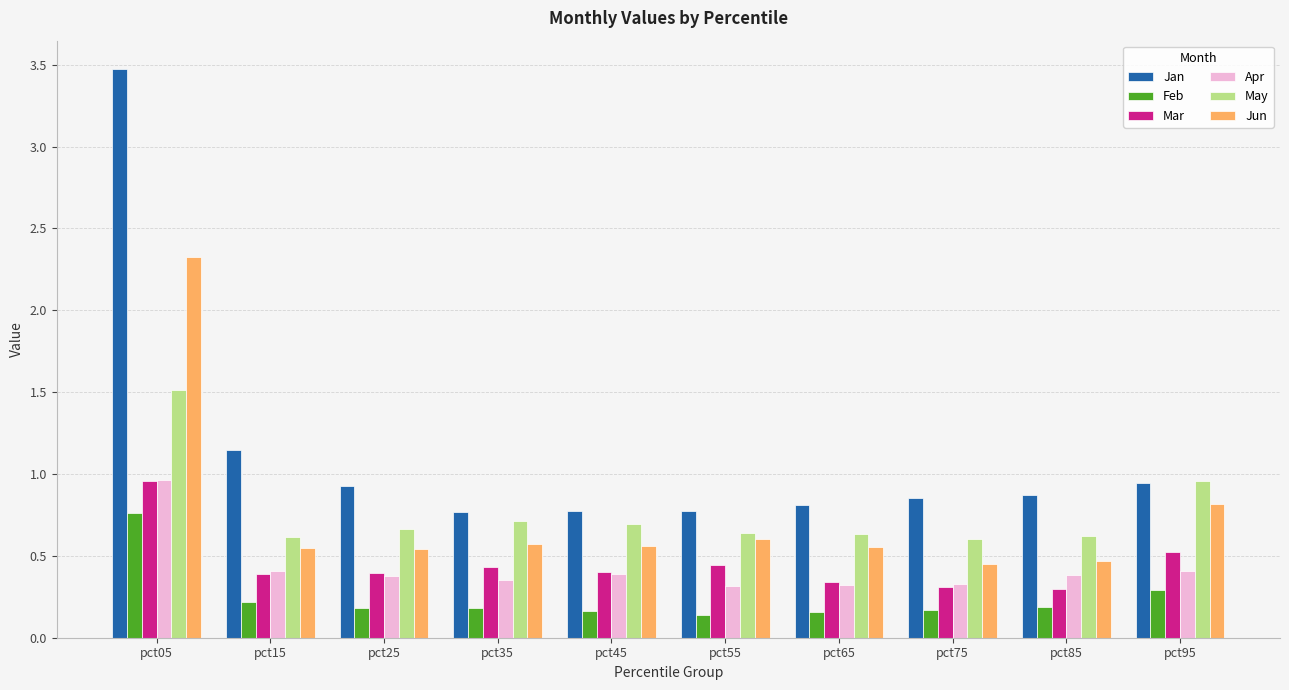

Which series has the largest range (max minus min)?

Jan